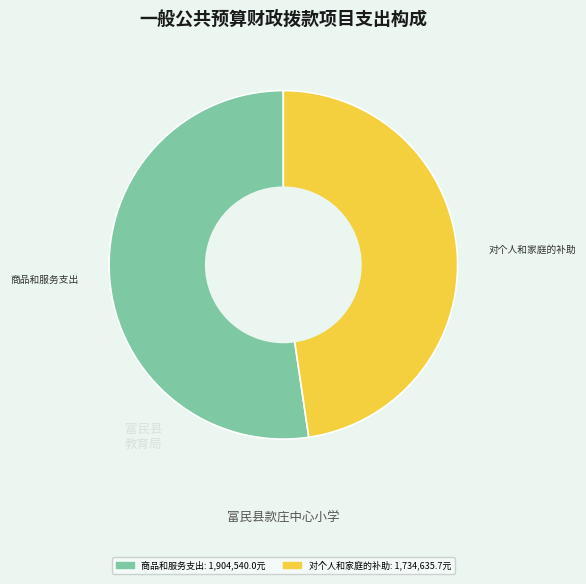

Is there any slice that represents more than half of the pie?

Yes